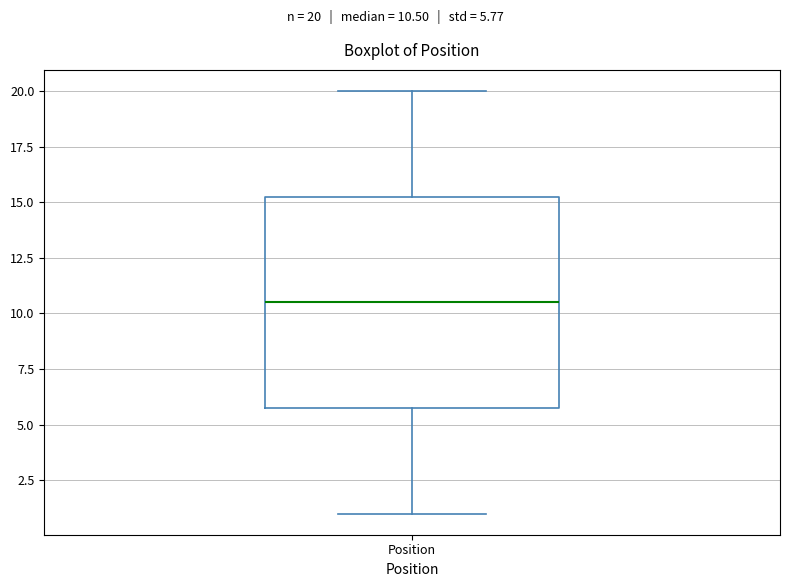

Where does the upper whisker of the box for Position end on the y-axis? The values are not printed on the chart, so give them approximately, as read against the axis.

20.0